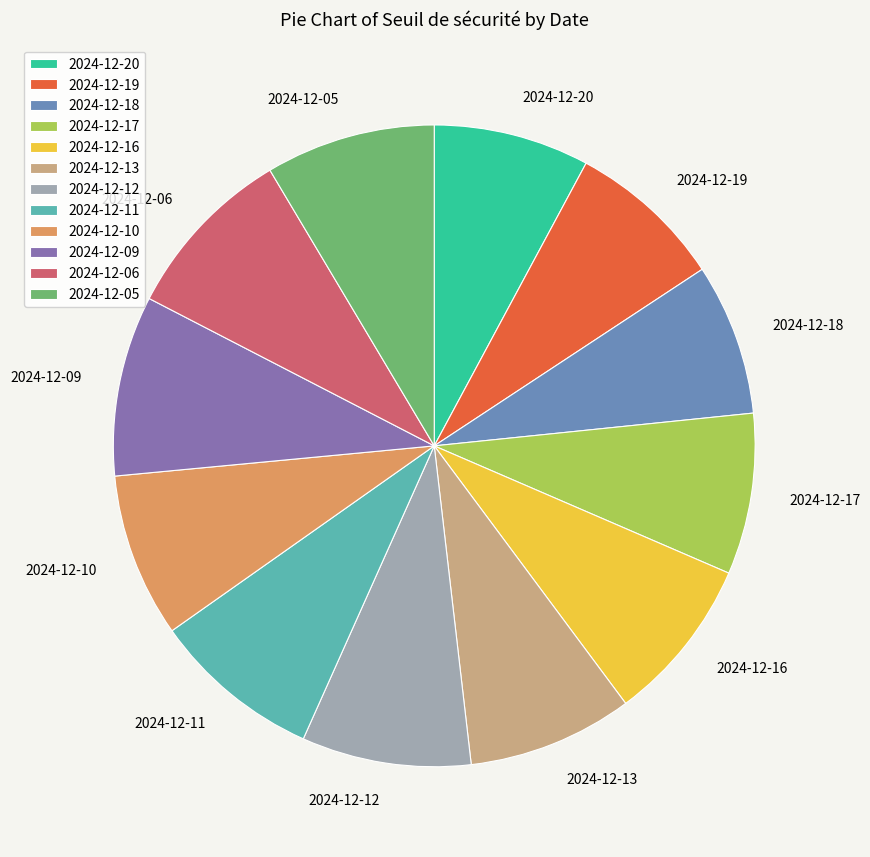

Combined, do 2024-12-06 and 2024-12-19 account for over 50%?

No